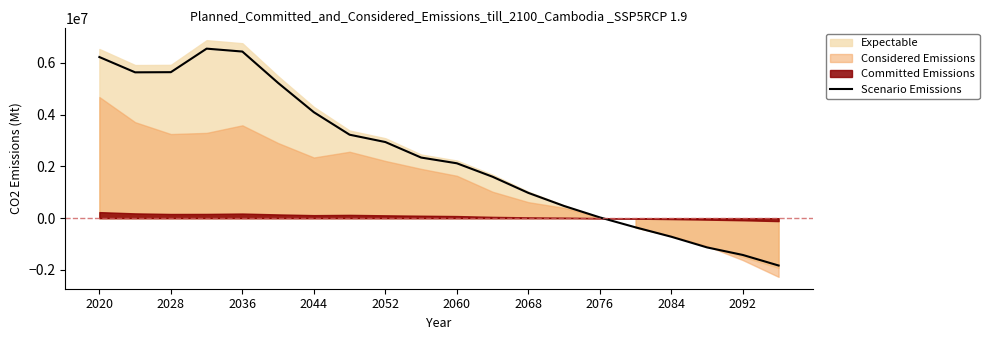

What is the minimum value for Scenario Emissions?

-1830500.0